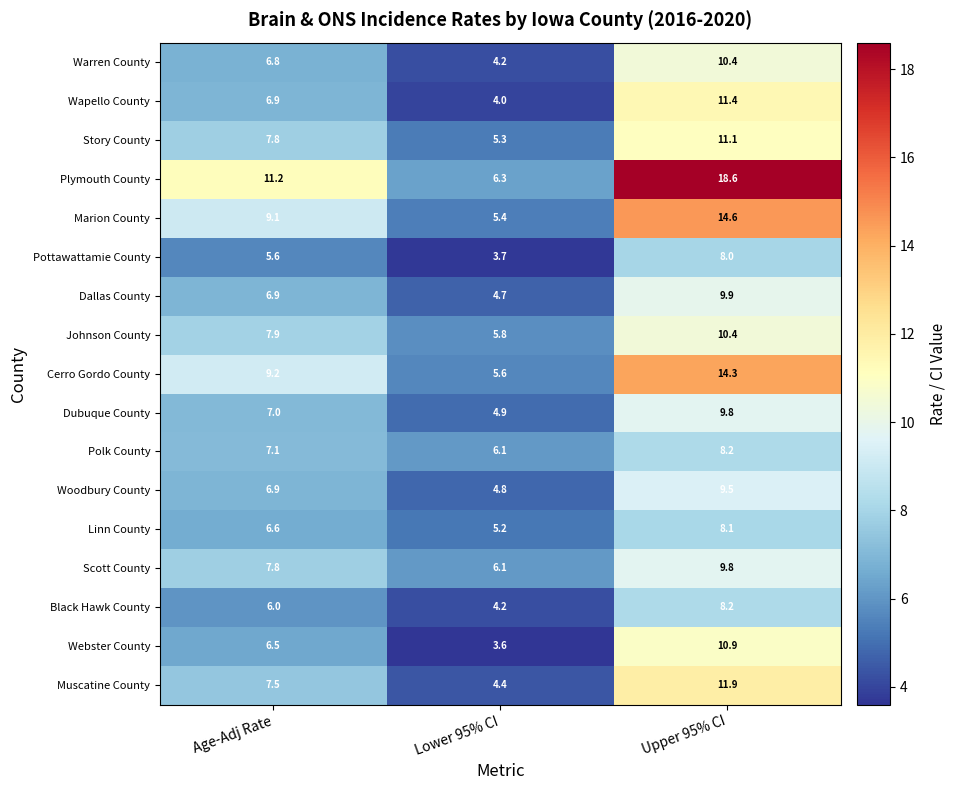

What is the highest value of the Webster County series?

10.9